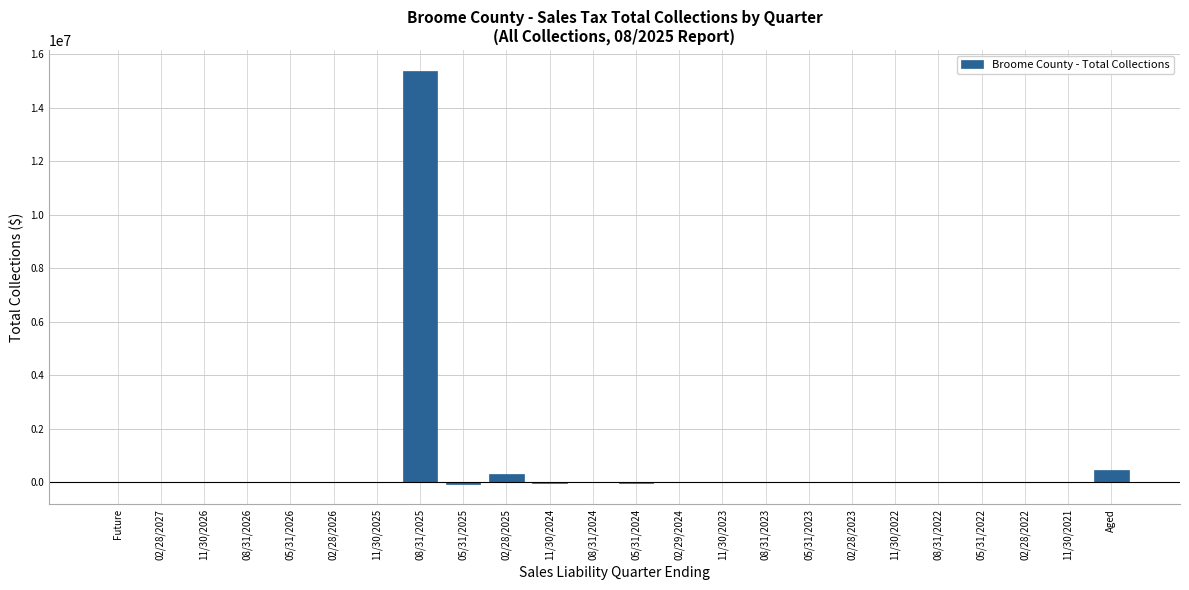

What is the sum of all values?

16074710.8